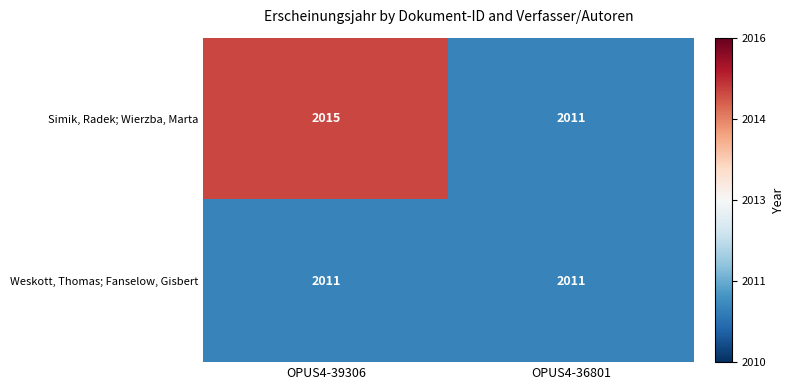

List the series in order of their peak value, lowest first.

Weskott, Thomas; Fanselow, Gisbert, Simik, Radek; Wierzba, Marta